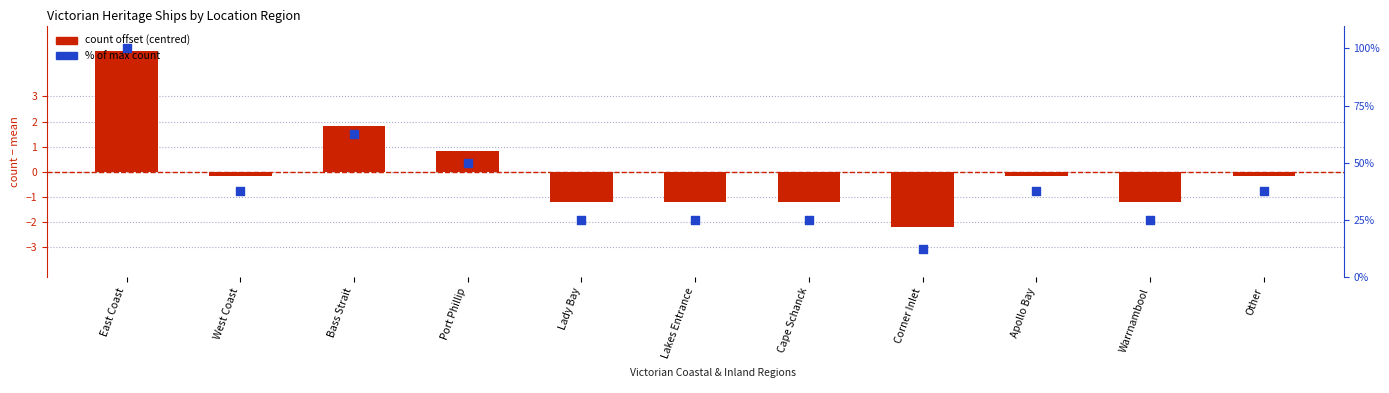

Which series has the widest spread of Y values?

% of max count